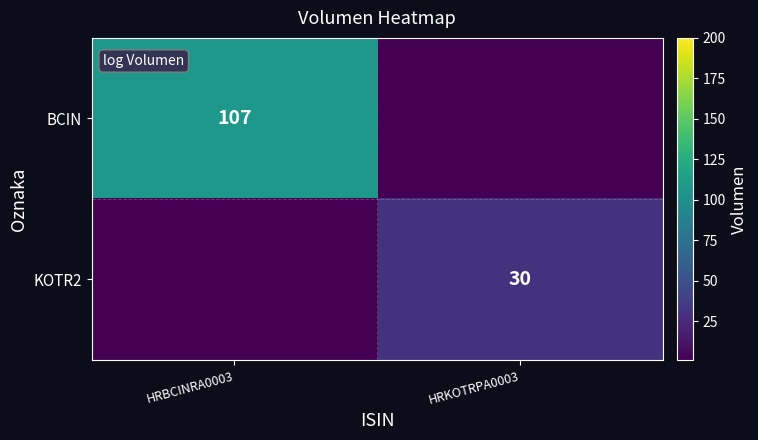

The value of KOTR2 at HRKOTRPA0003 is 20. True or false?

False